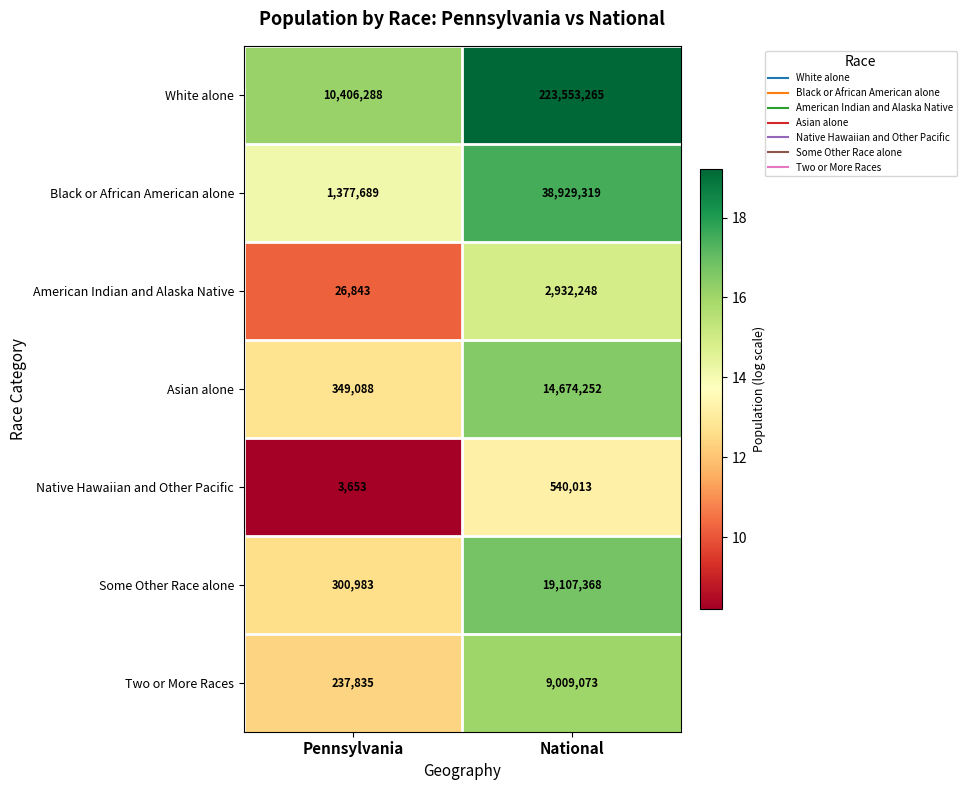

Reading right to left, list all the values displayed in this chart.

White alone: National=223553265	Pennsylvania=10406288
Black or African American alone: National=38929319	Pennsylvania=1377689
American Indian and Alaska Native: National=2932248	Pennsylvania=26843
Asian alone: National=14674252	Pennsylvania=349088
Native Hawaiian and Other Pacific: National=540013	Pennsylvania=3653
Some Other Race alone: National=19107368	Pennsylvania=300983
Two or More Races: National=9009073	Pennsylvania=237835